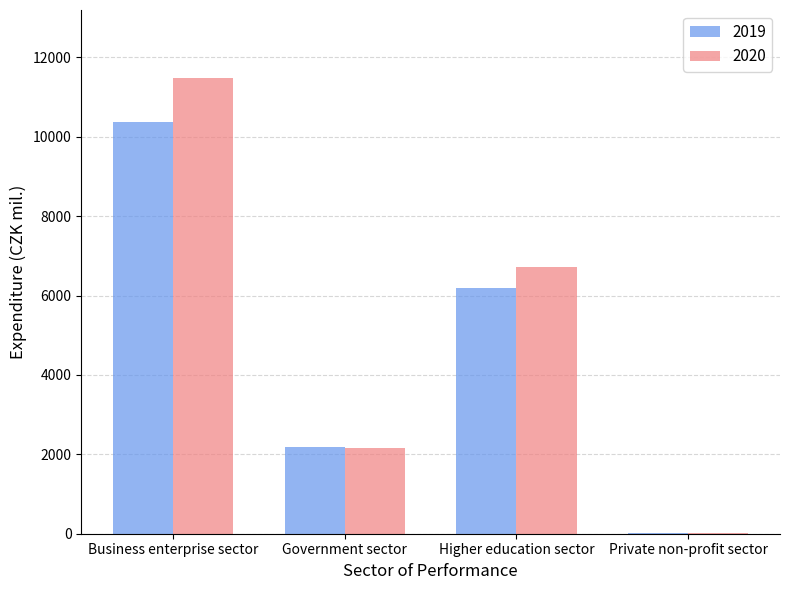

What is the spread (max minus min) of values at Higher education sector?

546.9